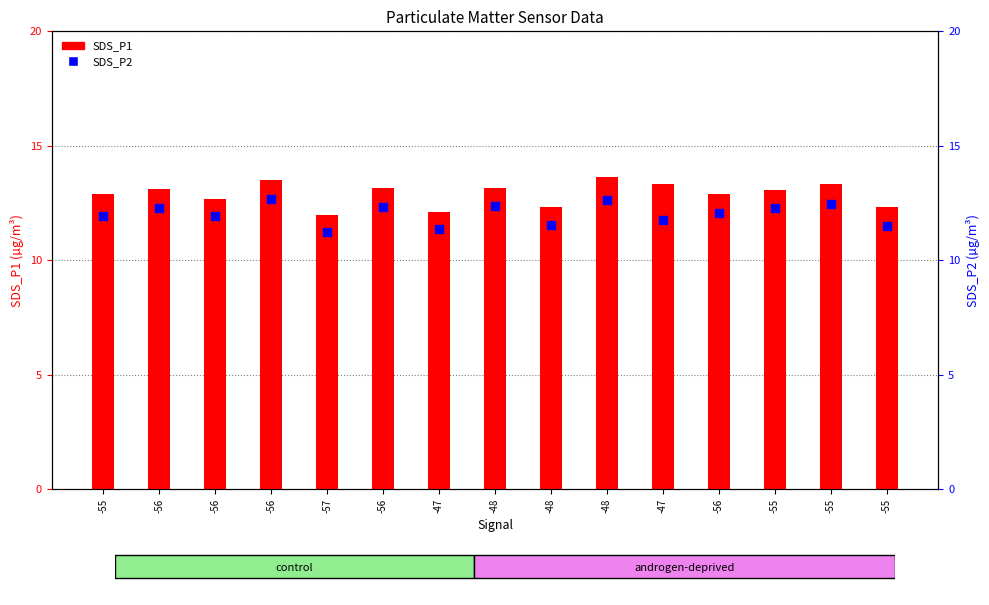

What is the spread (max minus min) of values at -56?

0.8